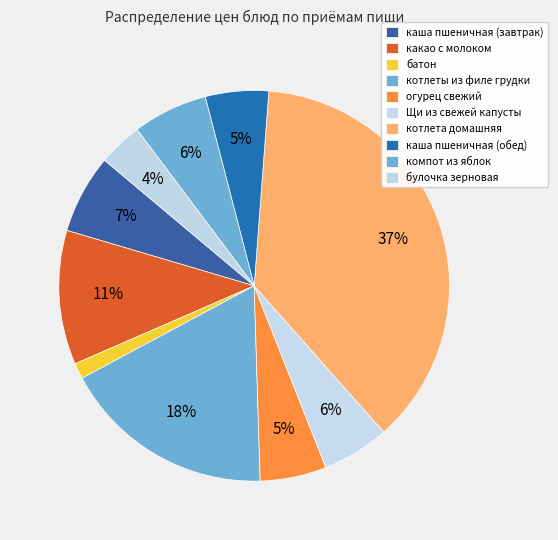

Approximately how many times larger is the value at котлеты из филе грудки compared to котлета домашняя?

0.5